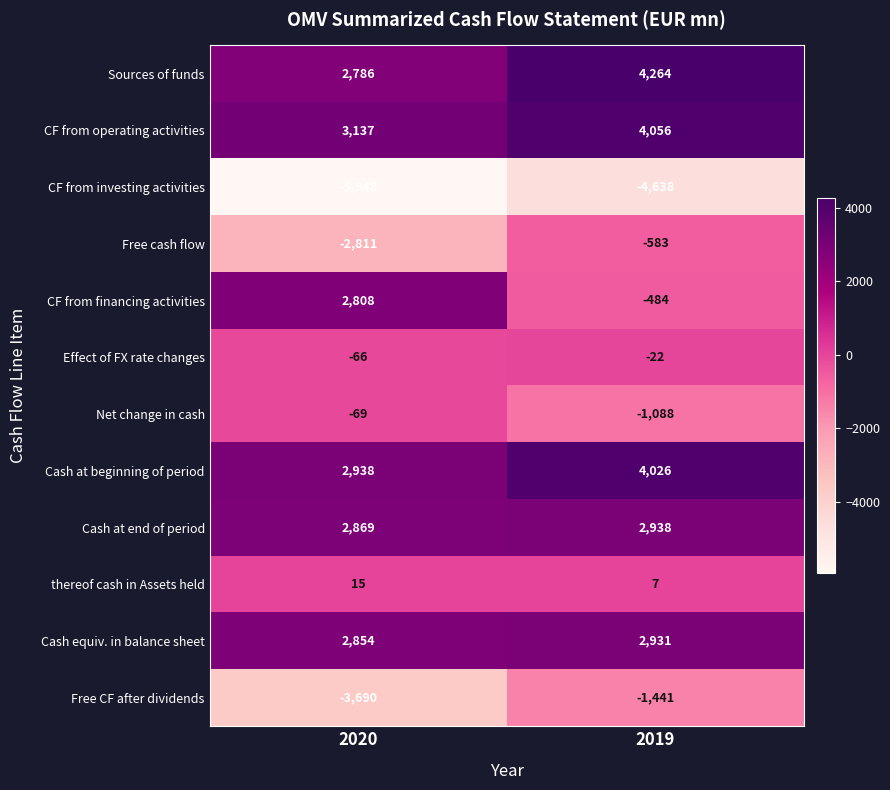

Rank the series at 2019 from highest to lowest value.

Sources of funds, CF from operating activities, Cash at beginning of period, Cash at end of period, Cash equiv. in balance sheet, thereof cash in Assets held, Effect of FX rate changes, CF from financing activities, Free cash flow, Net change in cash, Free CF after dividends, CF from investing activities